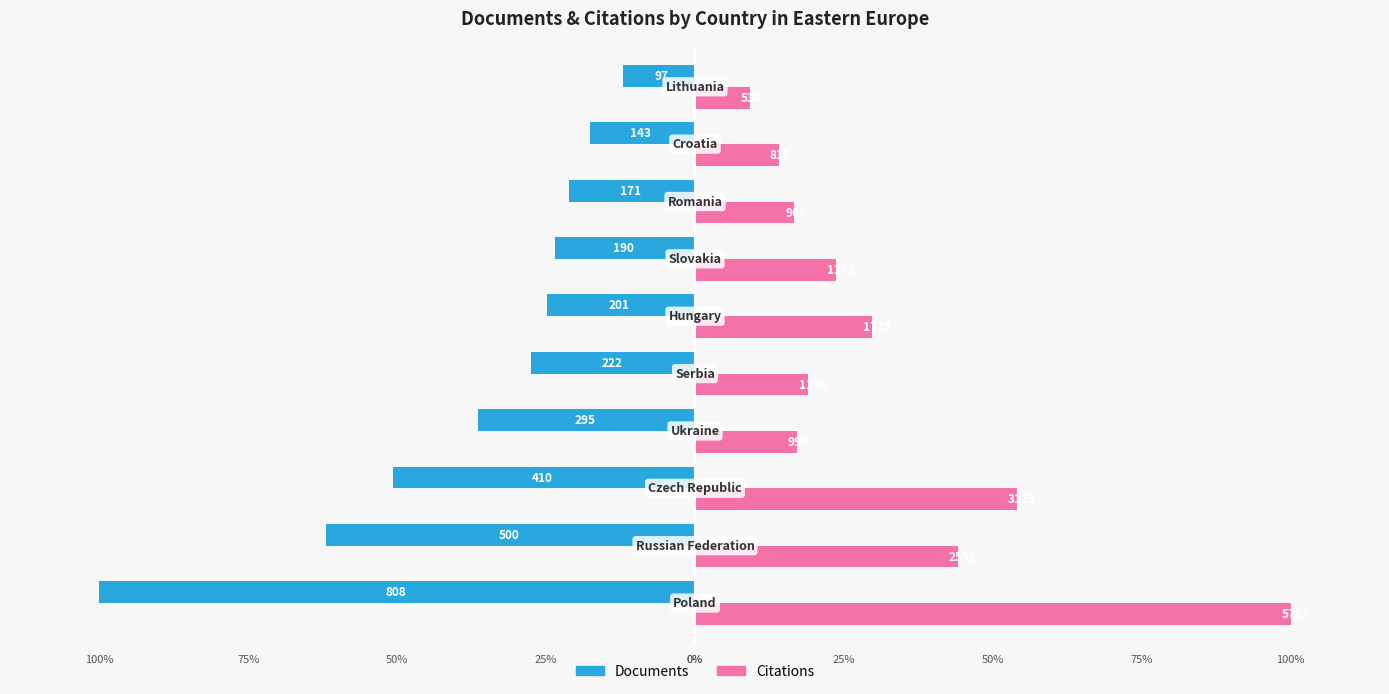

Reading right to left, what are all the values shown in this chart?

Documents: 9=-12.0	8=-17.7	7=-21.2	6=-23.5	5=-24.9	4=-27.5	3=-36.5	2=-50.7	1=-61.9	0=-100.0
Citations: 9=9.2	8=14.1	7=16.7	6=23.7	5=29.6	4=19.0	3=17.1	2=54.1	1=44.1	0=100.0